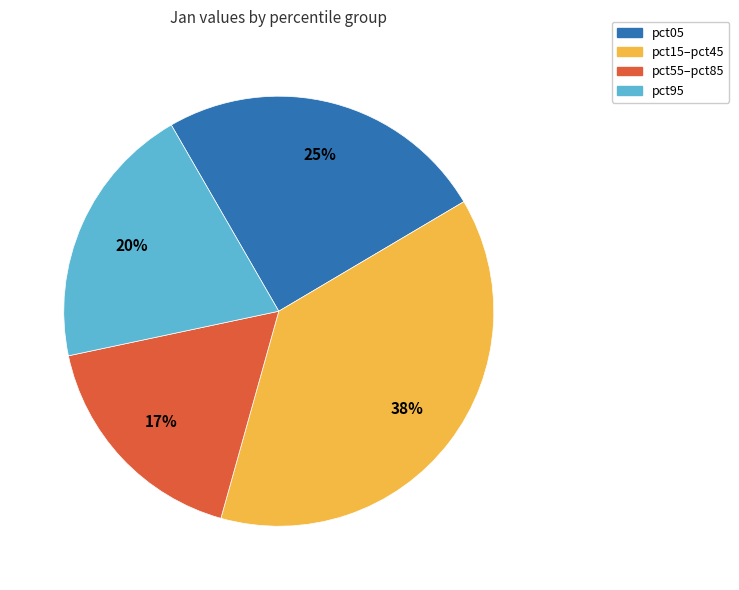

Rank the categories by value from highest to lowest.

pct15–pct45, pct05, pct95, pct55–pct85